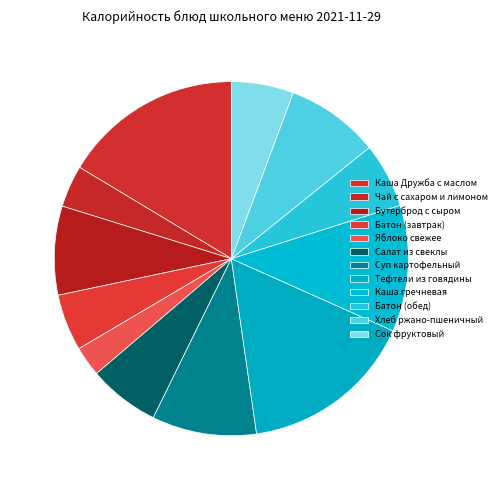

Is there any slice that represents more than half of the pie?

No